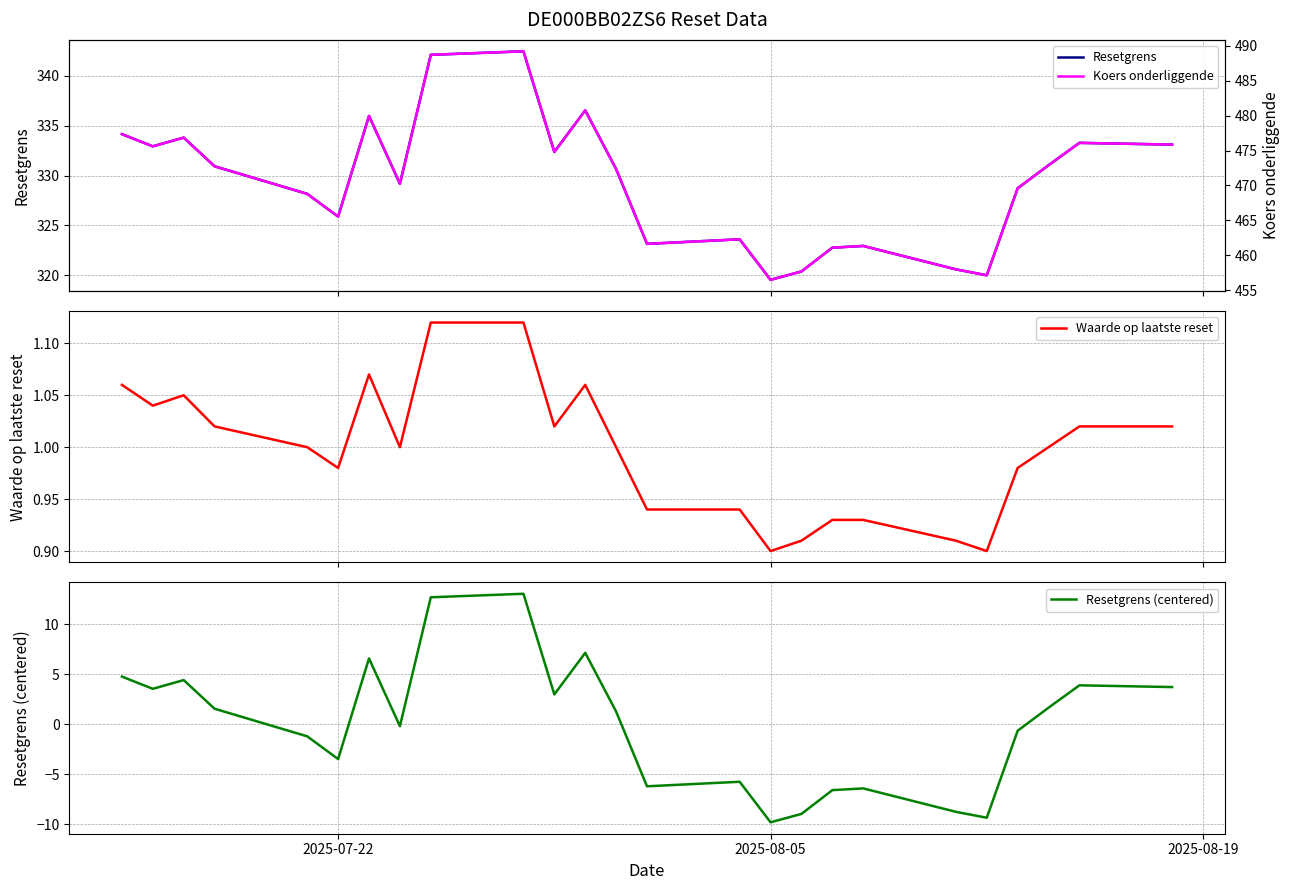

What is the highest value of the Resetgrens (centered) series?

13.1